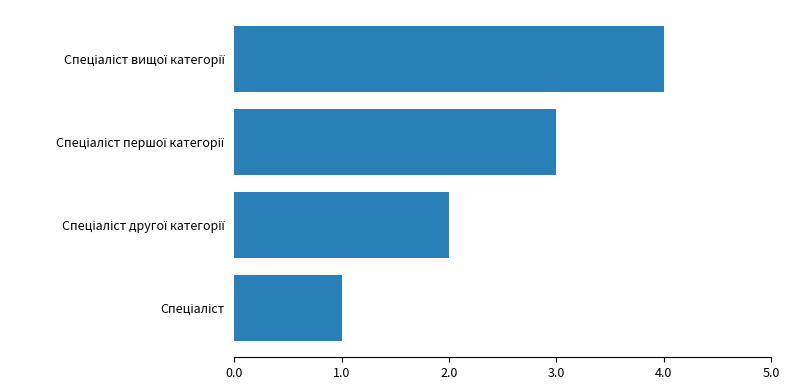

What is the maximum value shown in the chart?

4